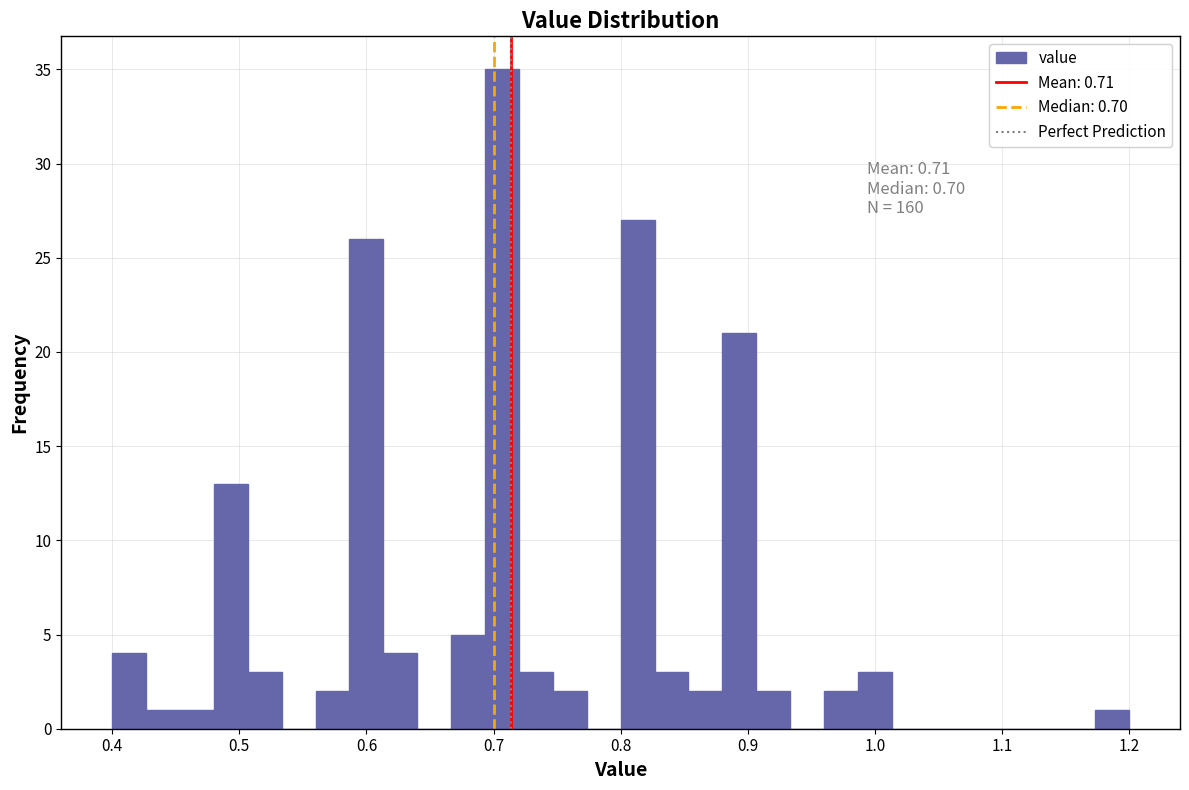

Read against the x-axis, roughly where is the centre of the tallest bar?

0.71